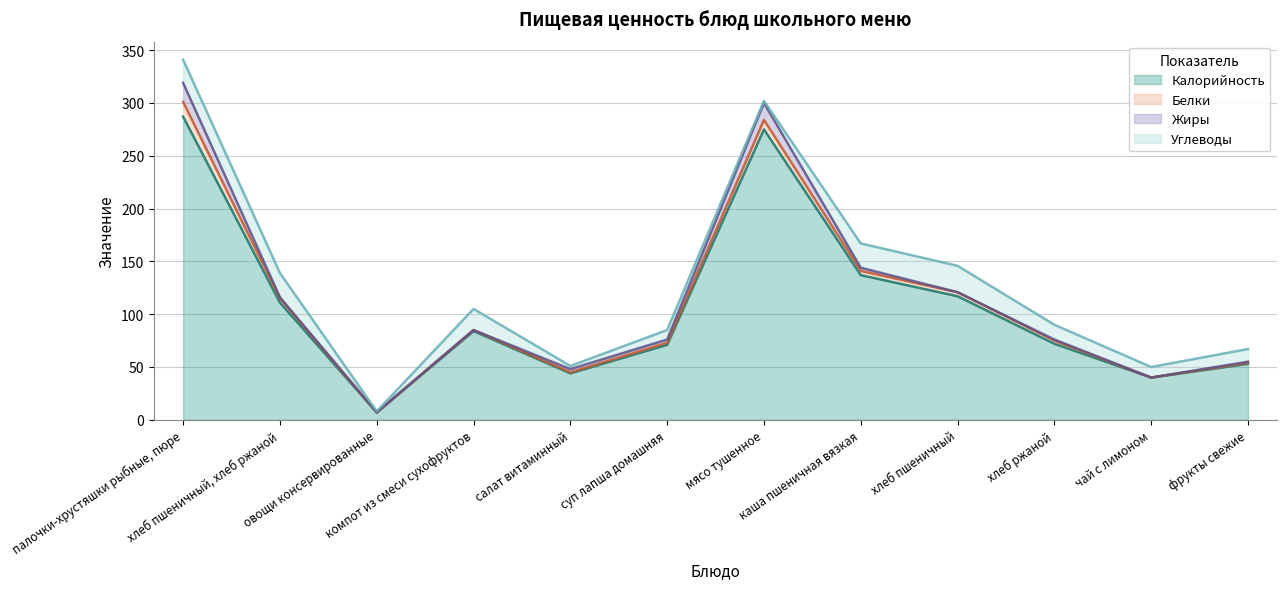

What is the maximum value for Калорийность?

287.0